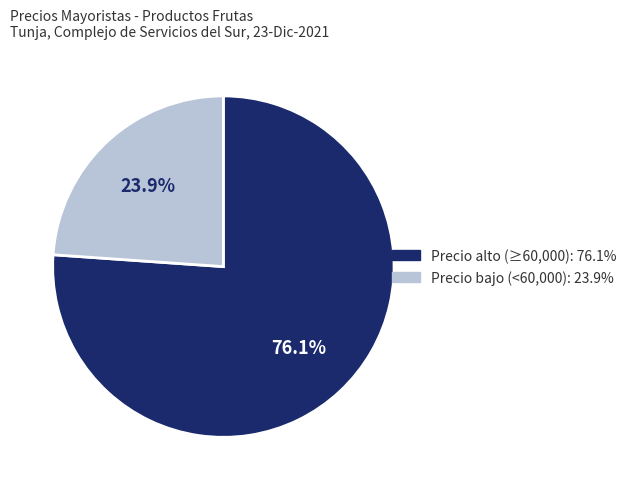

Is there any slice that represents more than half of the pie?

Yes